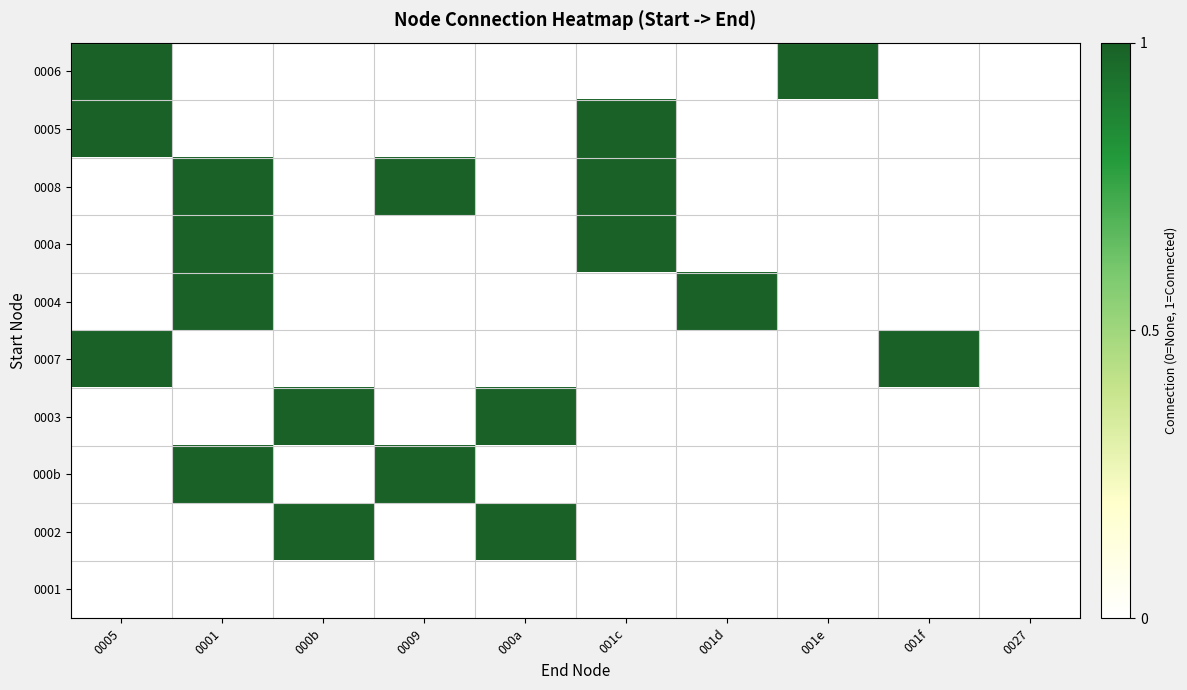

Reading left to right, transcribe all the data shown in this chart.

0006: 0005=1	0001=0	000b=0	0009=0	000a=0	001c=0	001d=0	001e=1	001f=0	0027=0
0005: 0005=1	0001=0	000b=0	0009=0	000a=0	001c=1	001d=0	001e=0	001f=0	0027=0
0008: 0005=0	0001=1	000b=0	0009=1	000a=0	001c=1	001d=0	001e=0	001f=0	0027=0
000a: 0005=0	0001=1	000b=0	0009=0	000a=0	001c=1	001d=0	001e=0	001f=0	0027=0
0004: 0005=0	0001=1	000b=0	0009=0	000a=0	001c=0	001d=1	001e=0	001f=0	0027=0
0007: 0005=1	0001=0	000b=0	0009=0	000a=0	001c=0	001d=0	001e=0	001f=1	0027=0
0003: 0005=0	0001=0	000b=1	0009=0	000a=1	001c=0	001d=0	001e=0	001f=0	0027=0
000b: 0005=0	0001=1	000b=0	0009=1	000a=0	001c=0	001d=0	001e=0	001f=0	0027=0
0002: 0005=0	0001=0	000b=1	0009=0	000a=1	001c=0	001d=0	001e=0	001f=0	0027=0
0001: 0005=0	0001=0	000b=0	0009=0	000a=0	001c=0	001d=0	001e=0	001f=0	0027=0